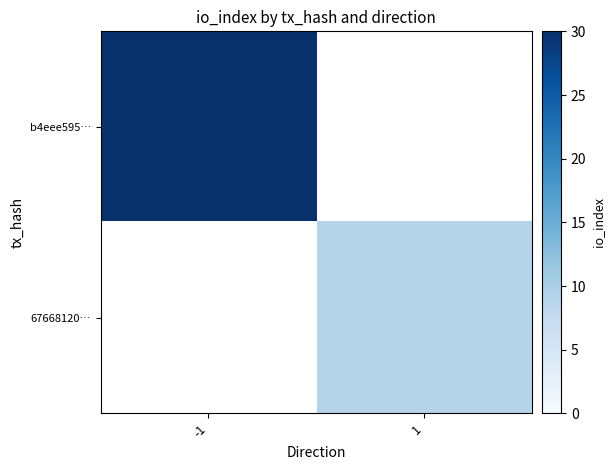

How many values in b4eee595… are above zero?

1